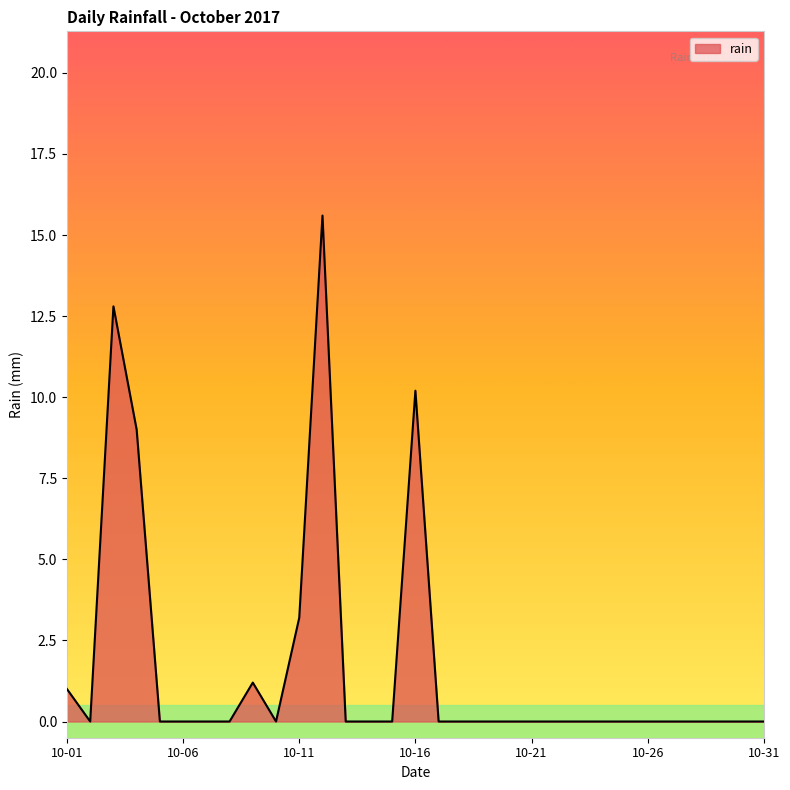

What is the greatest value displayed?

15.6